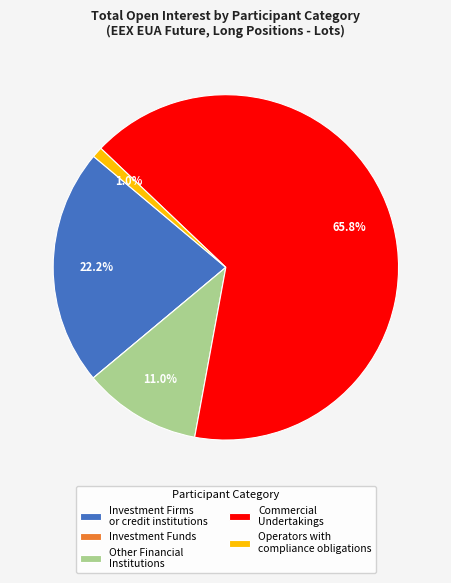

What is the total percentage of Investment Firms or credit institutions and Other Financial Institutions?

33.2%